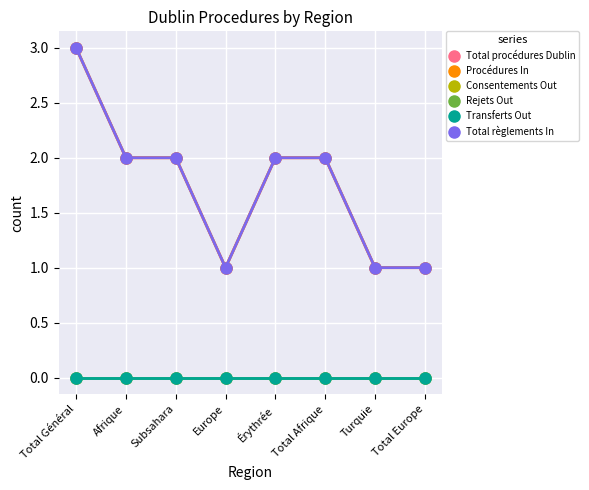

Is this an area chart (filled region under the line)?

No